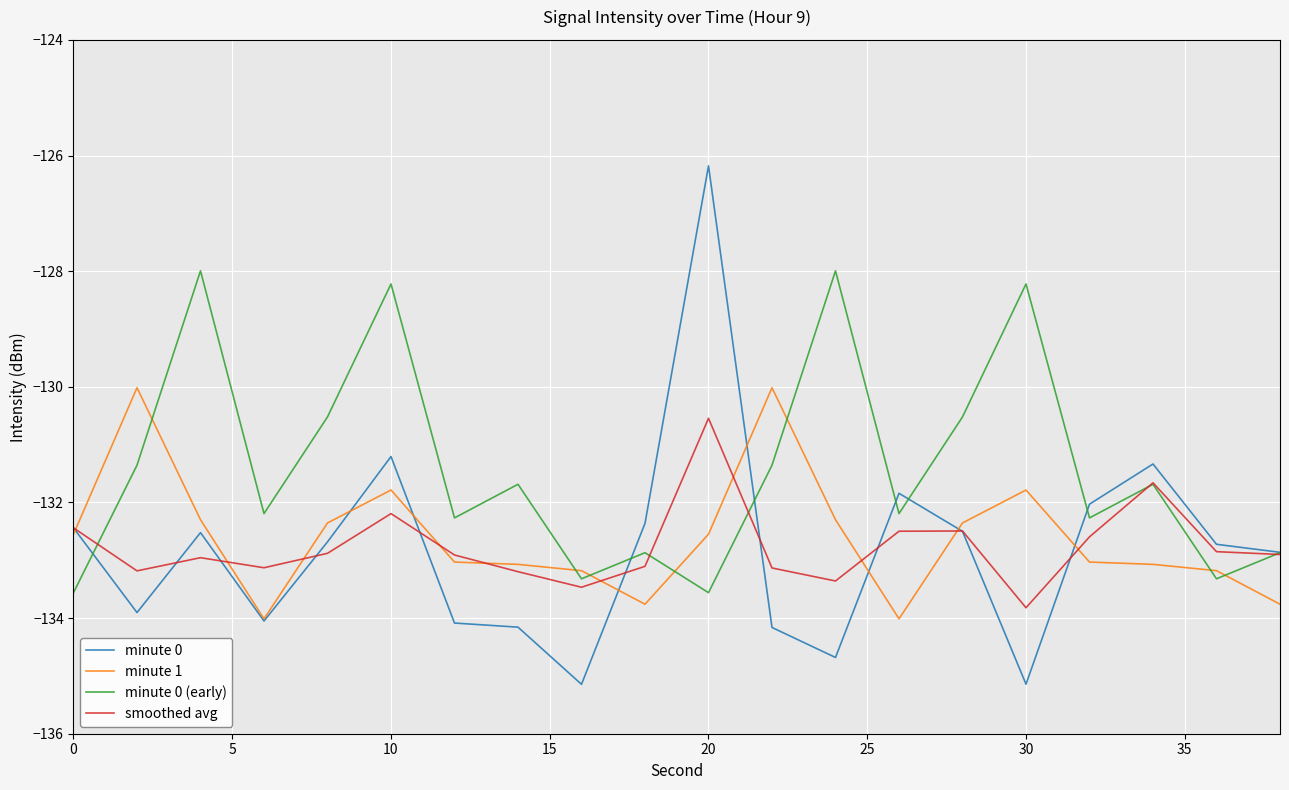

What is the smallest value displayed?

-135.1